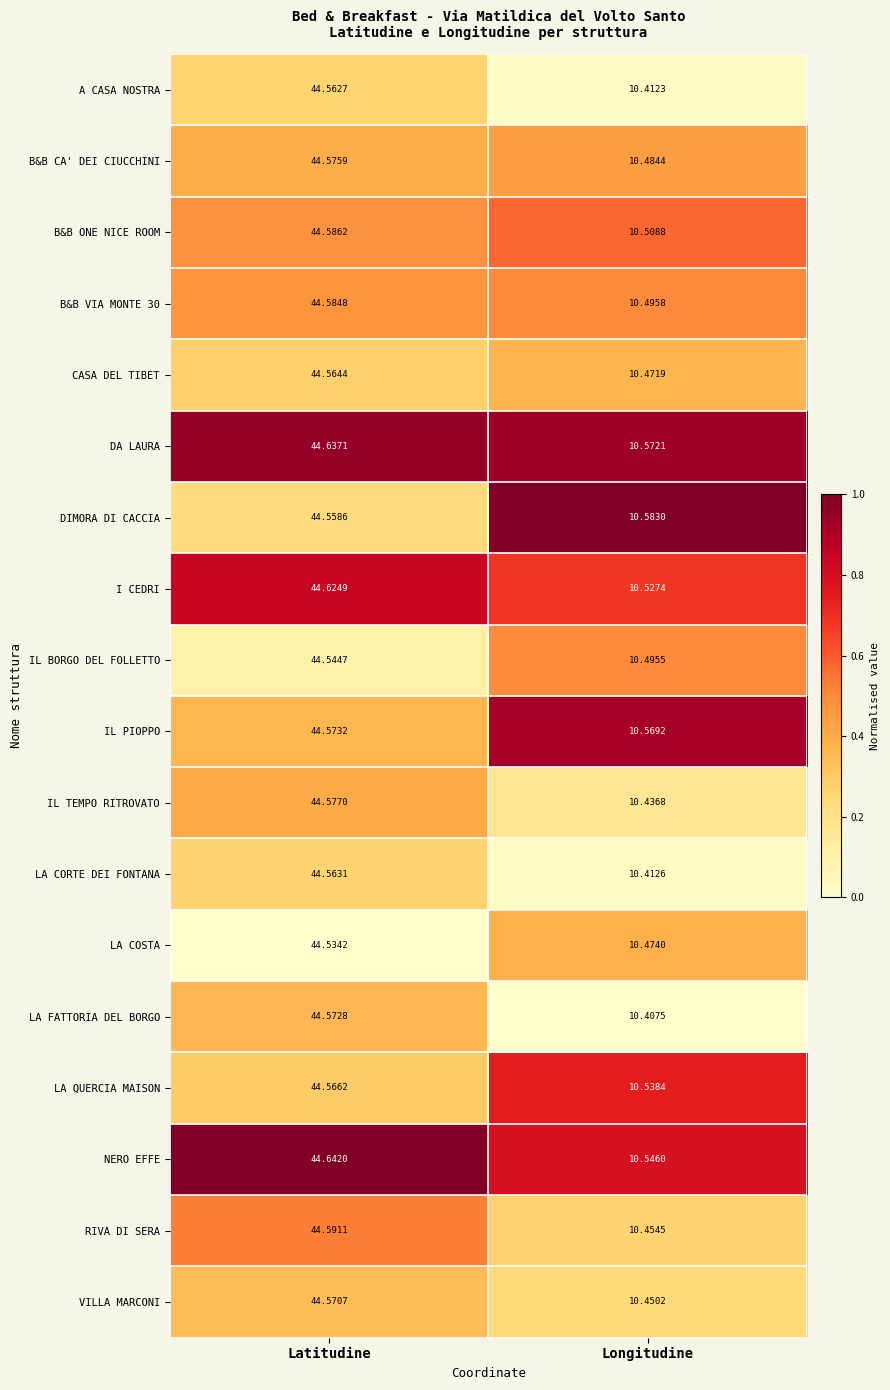

At which label does NERO EFFE reach its minimum?

Longitudine